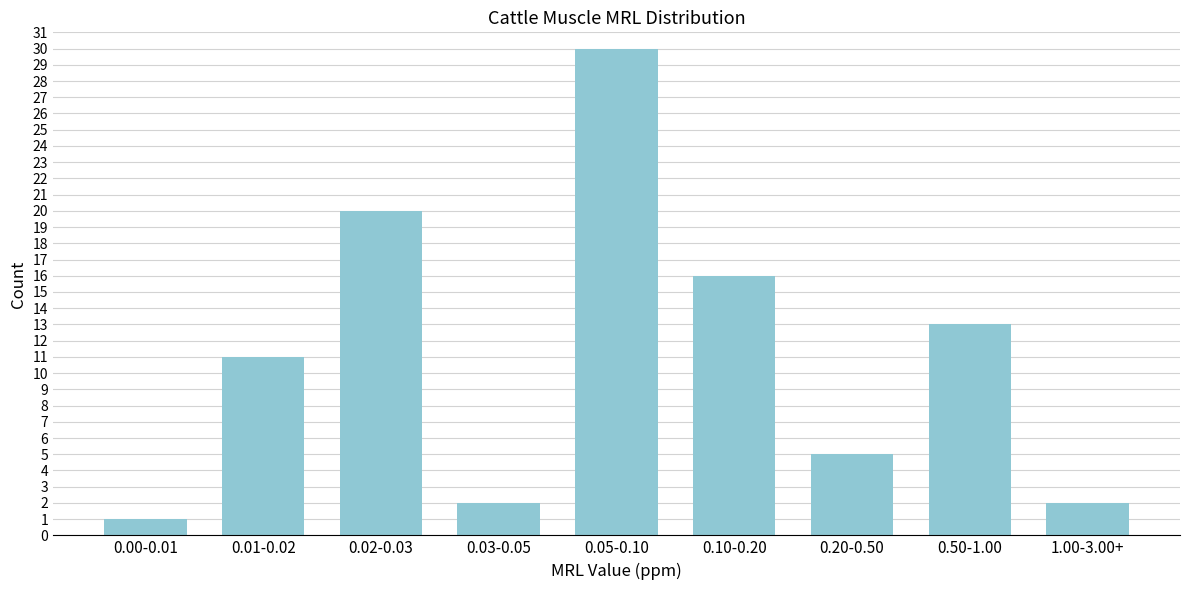

Reading right to left, what are all the values shown in this chart?

2	13	5	16	30	2	20	11	1